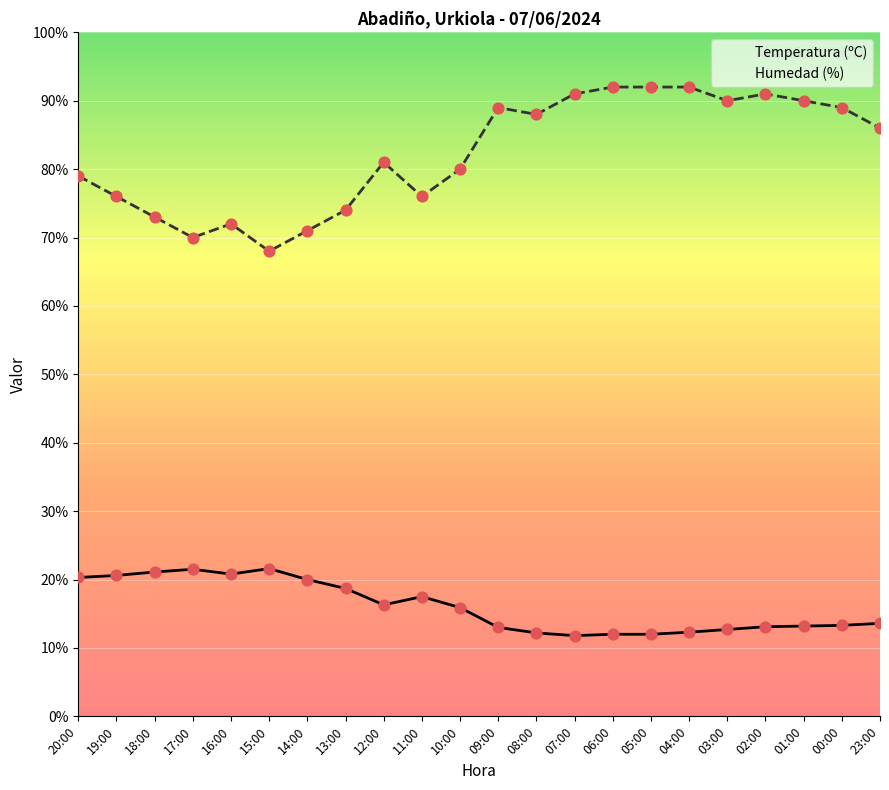

What is the total value across all series at 04:00?

104.3